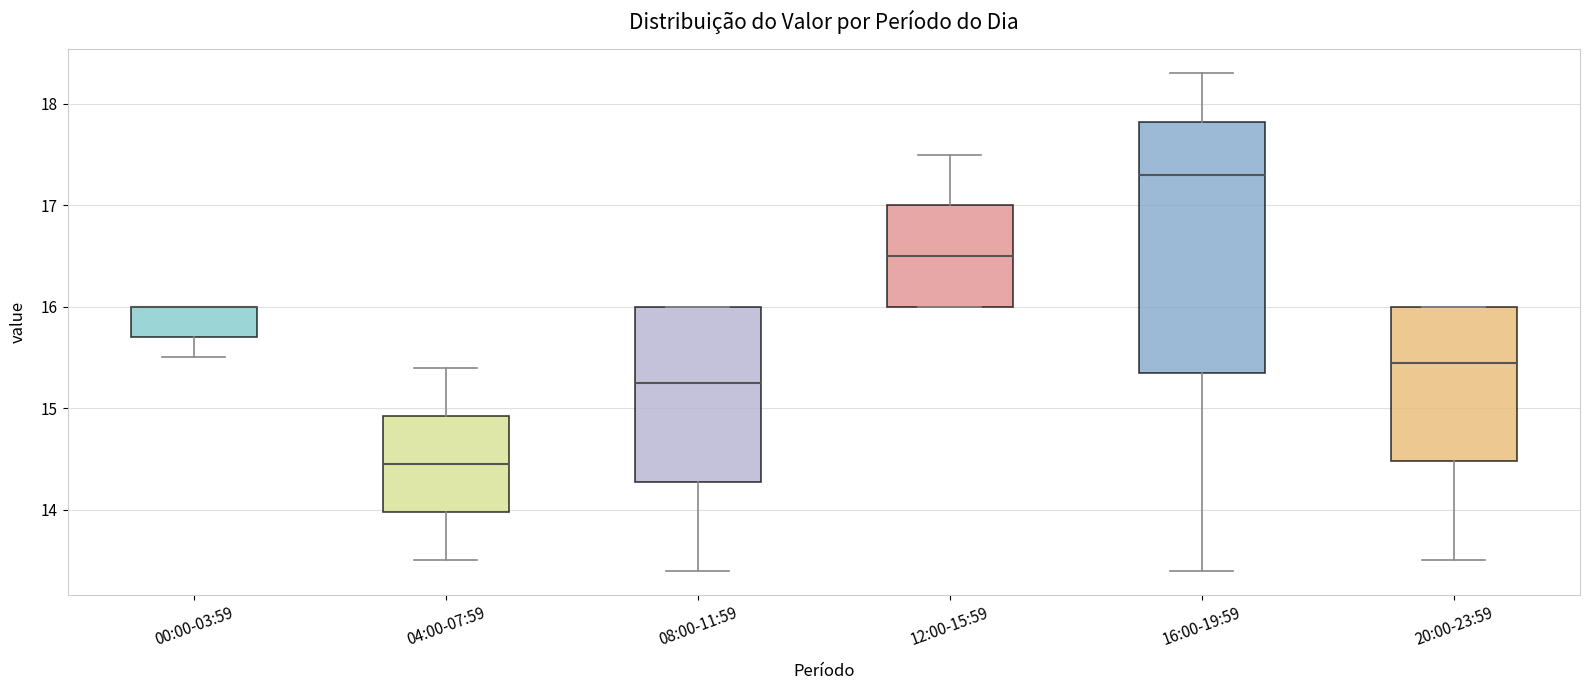

Reading left to right, read every box against the y-axis: the position of its median line, the range the box covers, and the ends of its whiskers. The values are not printed on the chart, so give them approximately, as read against the axis.

00:00-03:59: median 16.0 (drawn on the box's upper edge), box 15.7 to 16.0, whiskers 15.5 to 16.0
04:00-07:59: median 14.5, box 14.0 to 14.9, whiskers 13.5 to 15.4
08:00-11:59: median 15.3, box 14.3 to 16.0, whiskers 13.4 to 16.0
12:00-15:59: median 16.5, box 16.0 to 17.0, whiskers 16.0 to 17.5
16:00-19:59: median 17.3, box 15.4 to 17.8, whiskers 13.4 to 18.3
20:00-23:59: median 15.5, box 14.5 to 16.0, whiskers 13.5 to 16.0